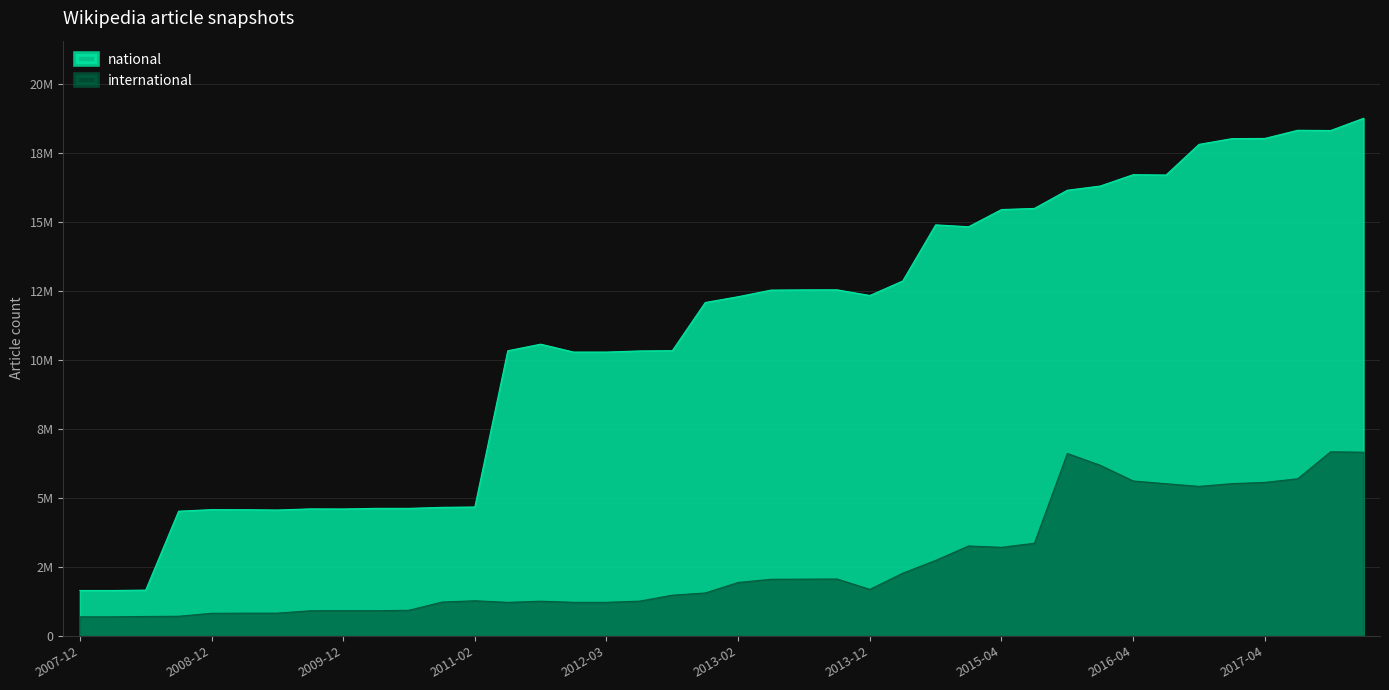

At which label is international closest to 3676999?

2015-07-03